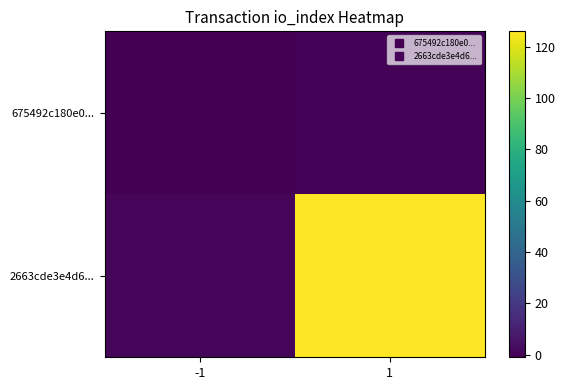

Between 1 and -1, which is larger?

1